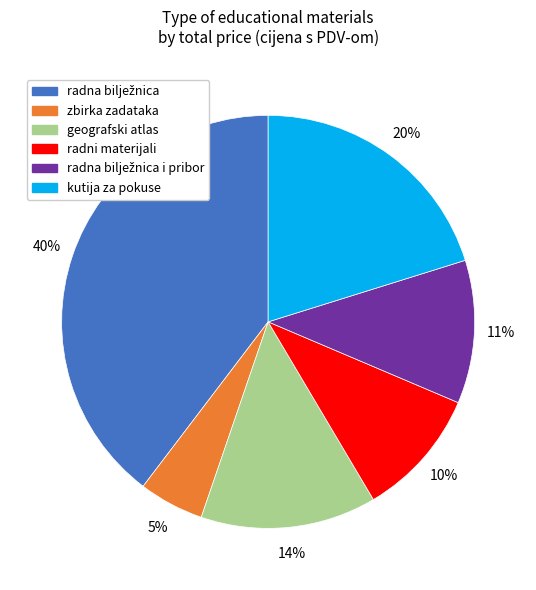

Is there any slice that represents more than half of the pie?

No